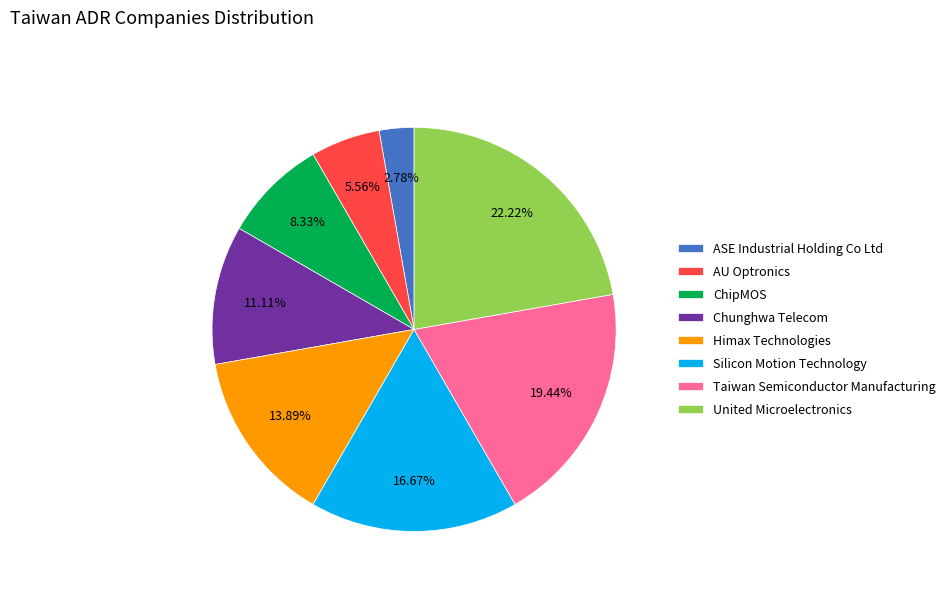

True or false: United Microelectronics accounts for 14% of the total.

False